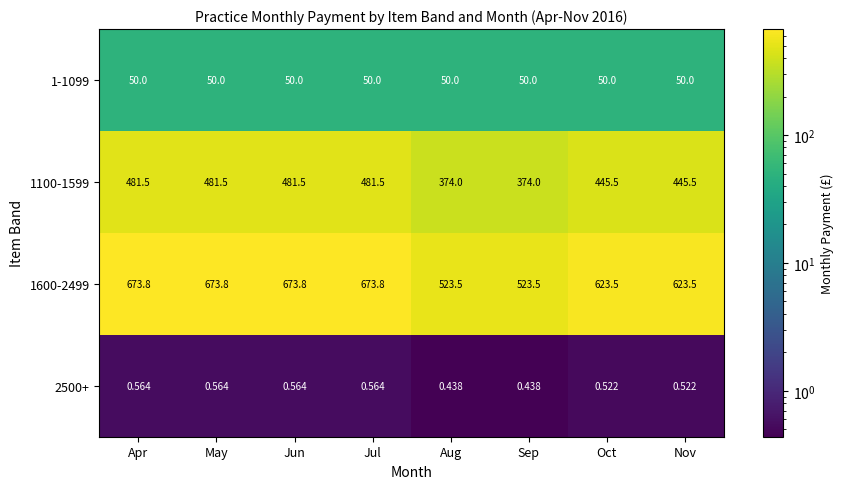

How many values in the 1100-1599 series exceed 481?

4